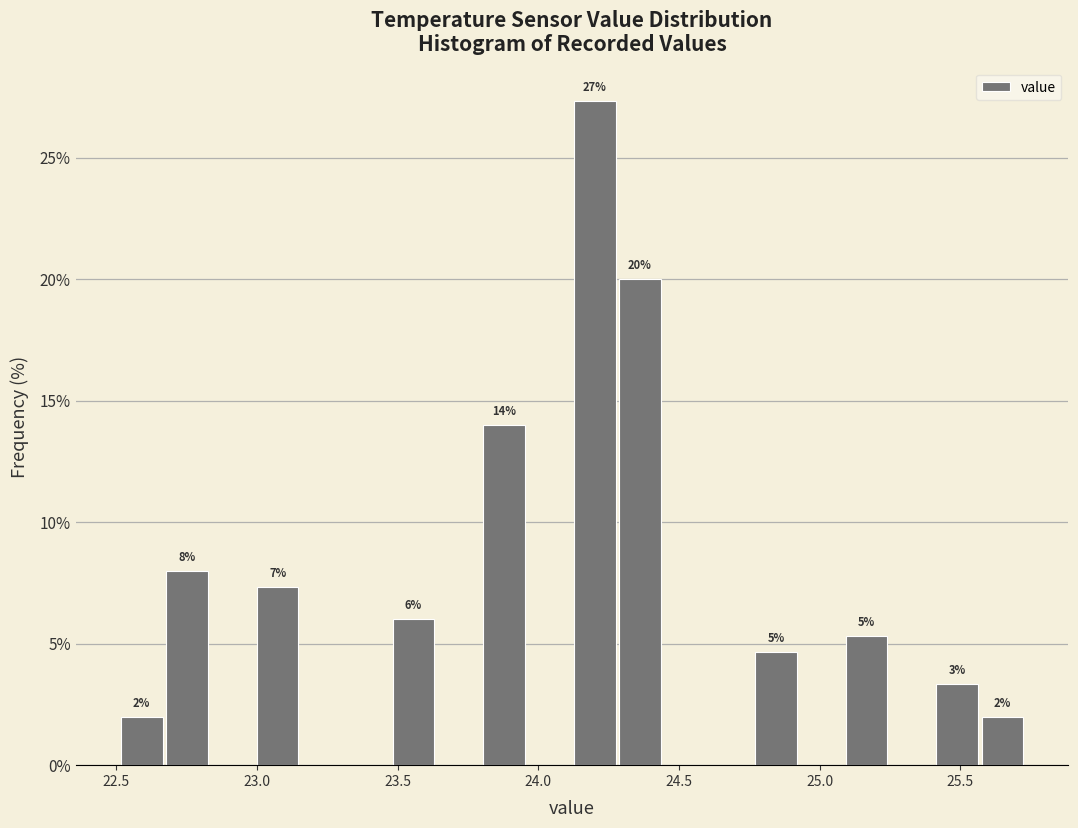

Around what value on the x-axis is the tallest bar? Give the approximate position of its centre, as read against the axis.

24.20